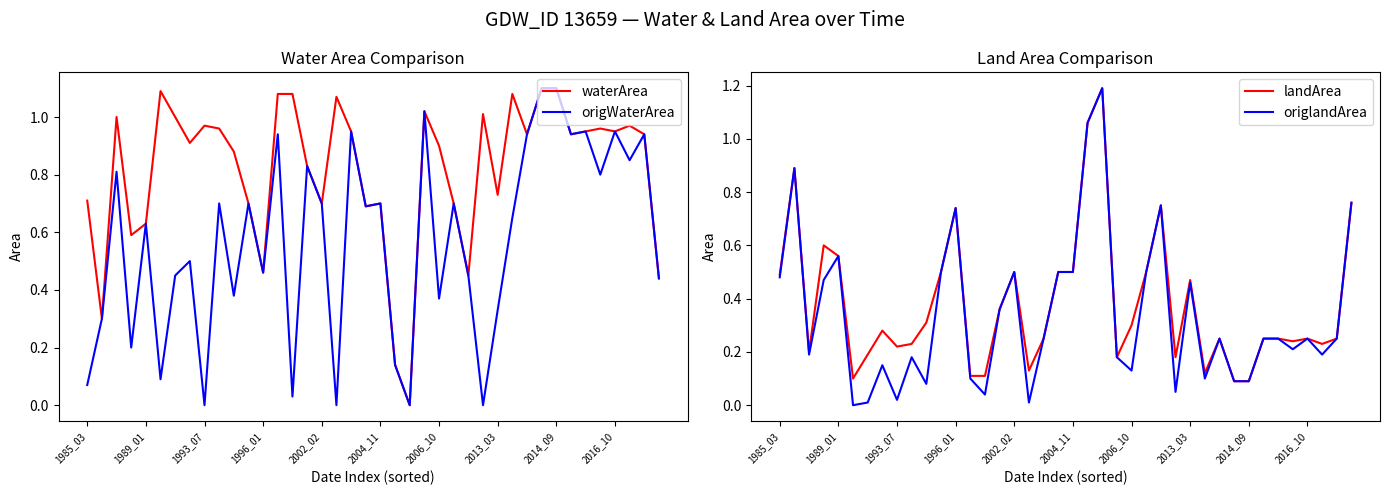

Where is waterArea nearest to the value 0?

22